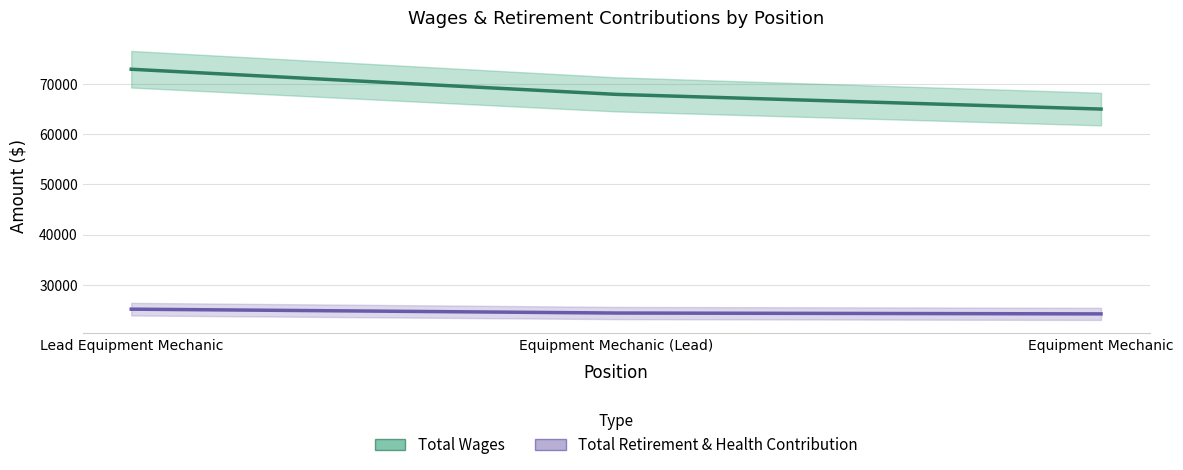

Reading left to right, list all the values displayed in this chart.

Total Wages: Lead Equipment Mechanic=72957	Equipment Mechanic (Lead)=67948	Equipment Mechanic=65015
Total Retirement & Health Contribution: Lead Equipment Mechanic=25123	Equipment Mechanic (Lead)=24351	Equipment Mechanic=24182